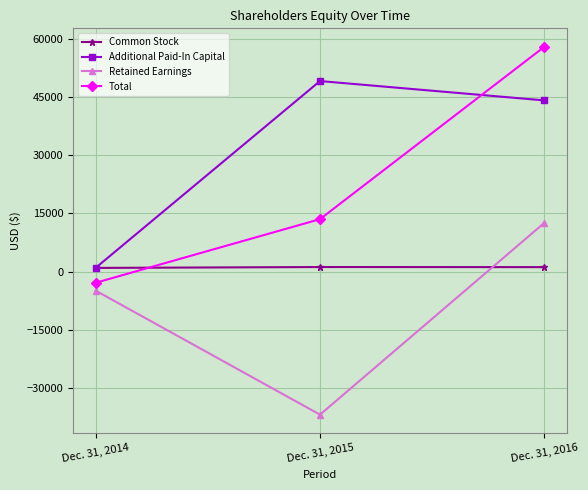

The value of Retained Earnings at Dec. 31, 2016 is 12605. True or false?

True